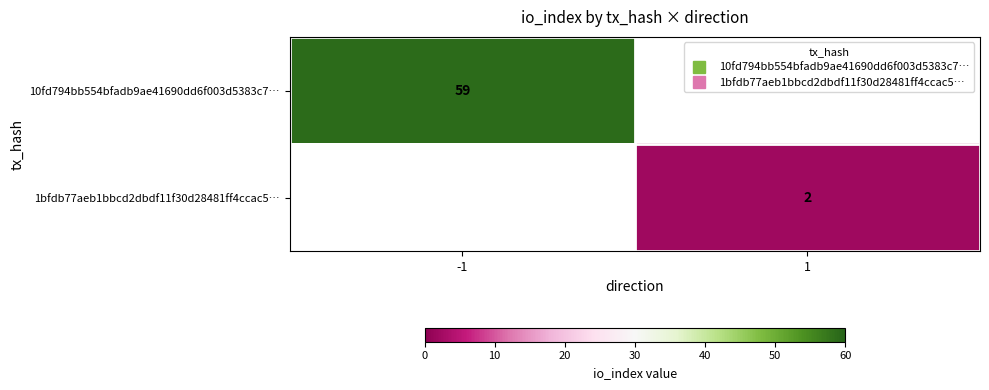

Count the number of categories in the chart.

2